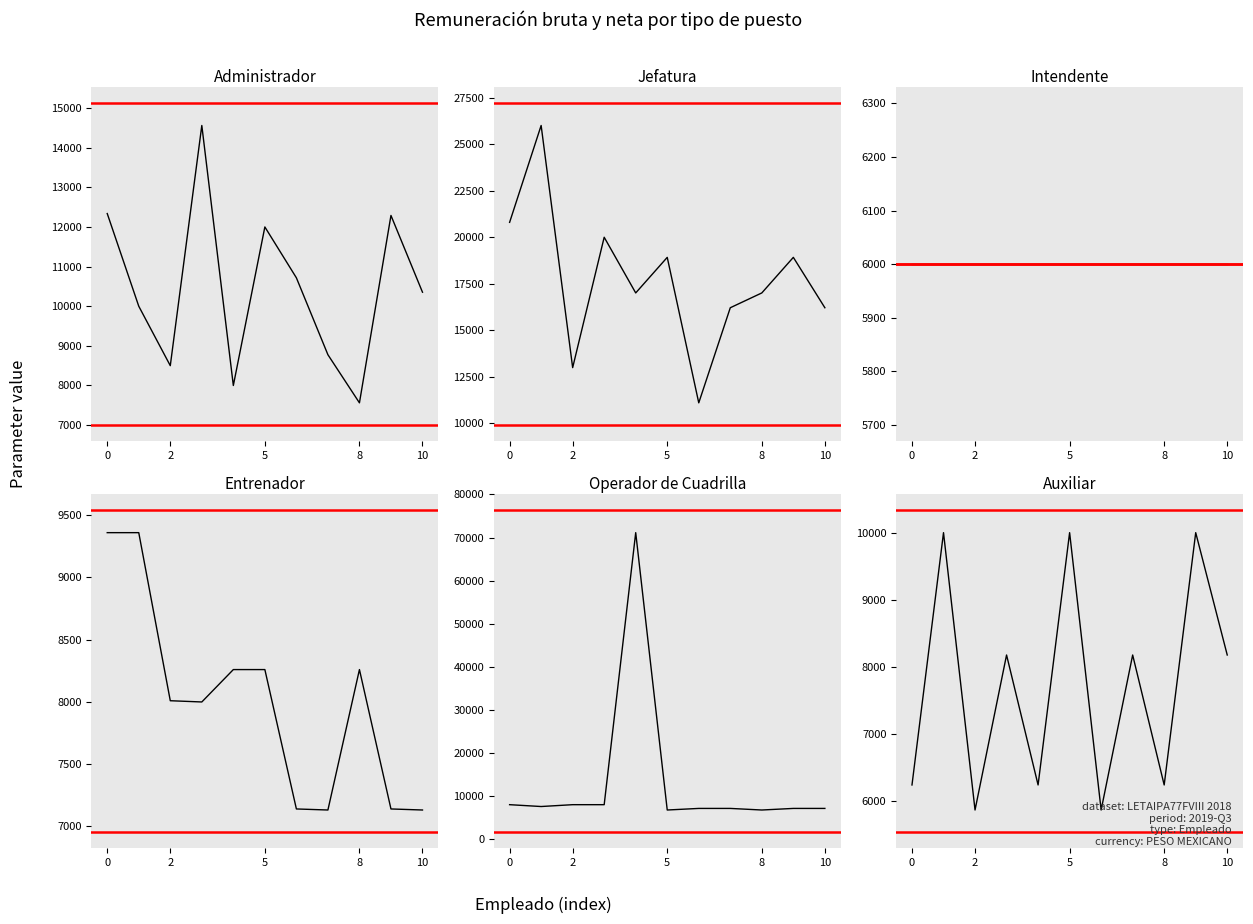

Reading left to right, what are all the values shown in this chart?

Administrador: 12338.0	10000.0	8500.0	14560.0	8000.0	12000.0	10716.6	8776.2	7562.4	12289.8	10353.6
Jefatura: 20800.0	26000.0	13000.0	20000.0	17010.0	18919.8	11109.6	16215.0	17010.0	18919.8	16215.0
Intendente: 6000.0	6000.0	6000.0	6000.0	6000.0	6000.0	6000.0	6000.0	6000.0	6000.0	6000.0
Entrenador: 9360.0	9360.0	8010.0	8000.0	8260.2	8260.2	7140.6	7132.2	8260.2	7140.6	7132.2
Operador de Cuadrilla: 8000.0	7573.0	8000.0	8000.0	71131.6	6764.4	7132.2	7132.2	6764.4	7132.2	7132.2
Auxiliar: 6240.0	10000.0	5866.8	8176.8	6240.0	10000.0	5866.8	8176.8	6240.0	10000.0	8176.8